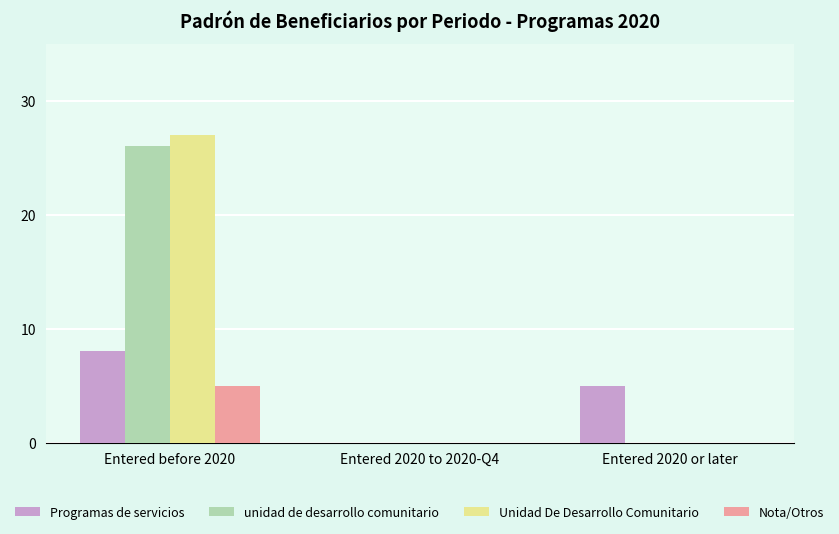

Count the number of data series in this chart.

4